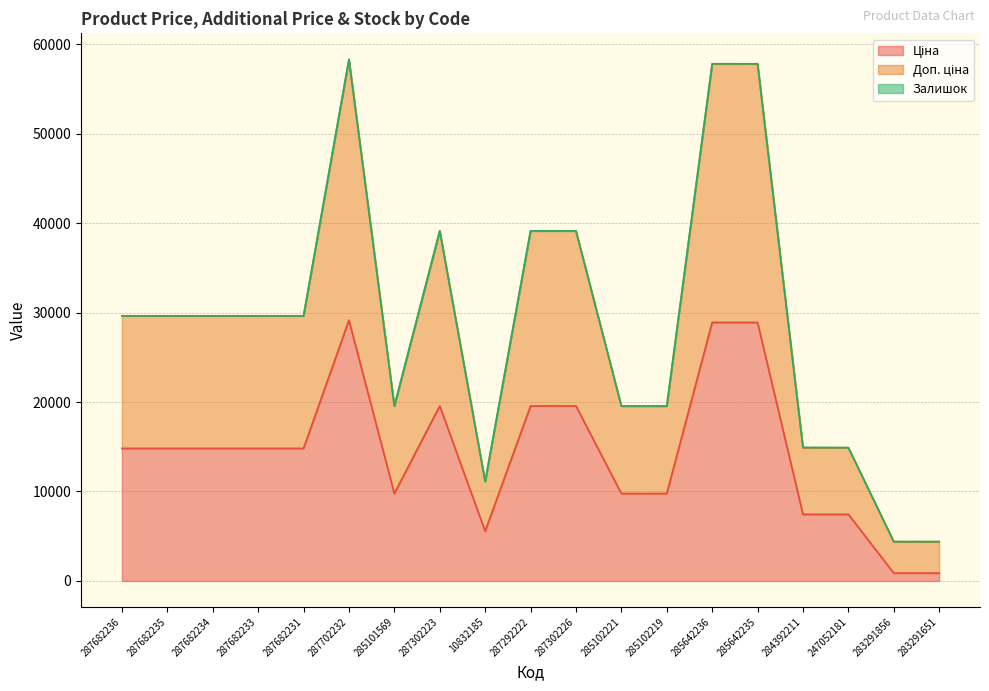

Where is the first local minimum for Ціна?

285101569